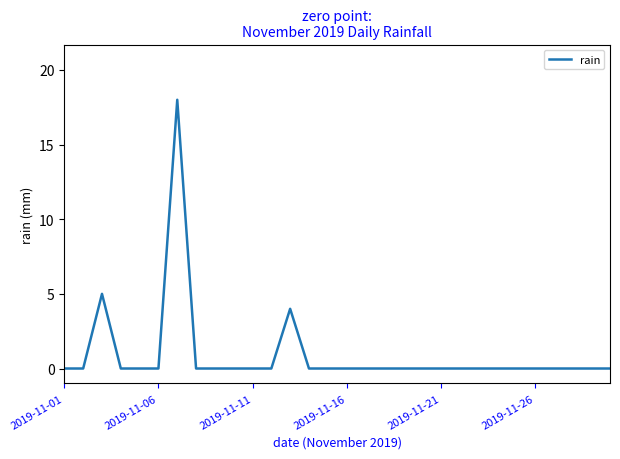

Count the number of categories in the chart.

30